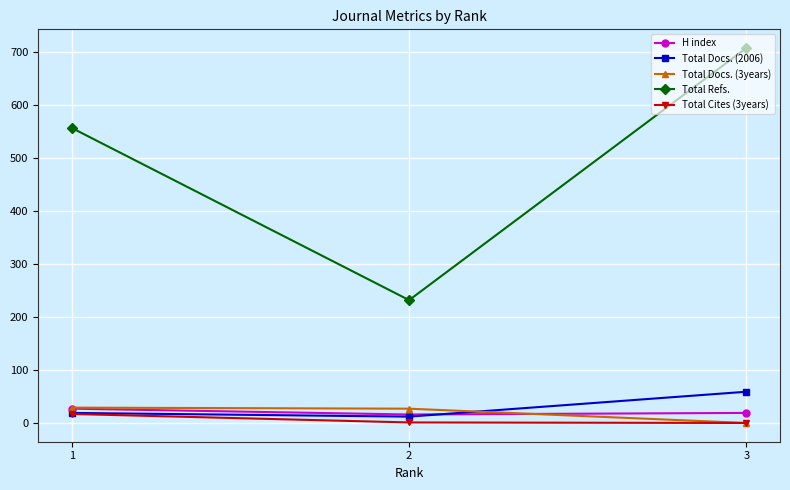

Count the number of categories in the chart.

3